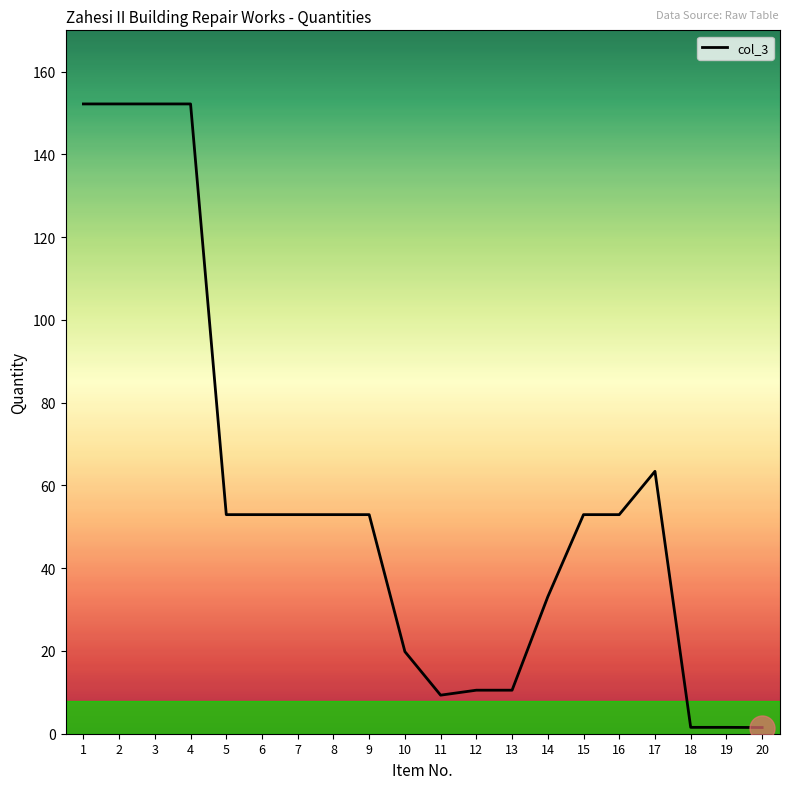

What is the difference between the values at 3 and 13?

141.7